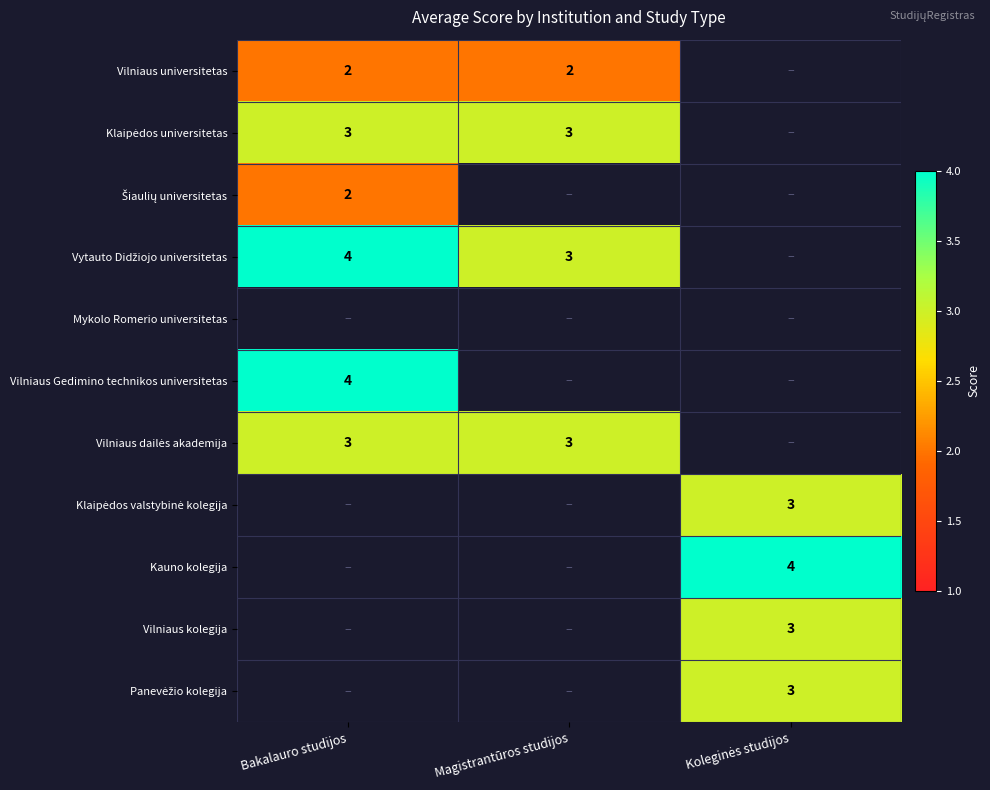

How many positive values does the Šiaulių universitetas series have?

1